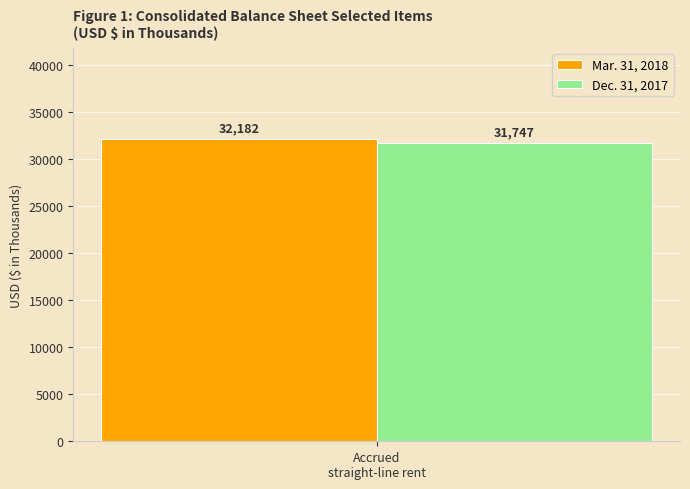

What is the greatest value displayed?

32182